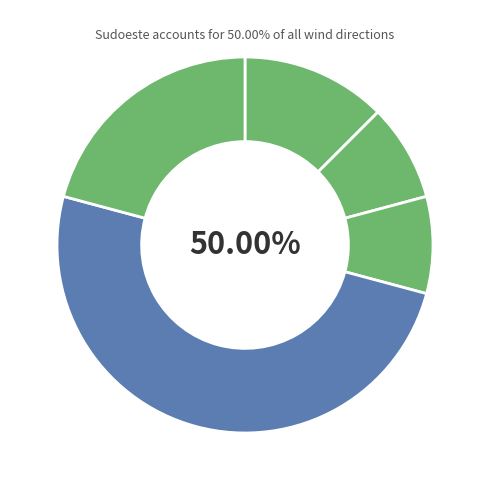

Is Nordeste the majority of the pie?

No